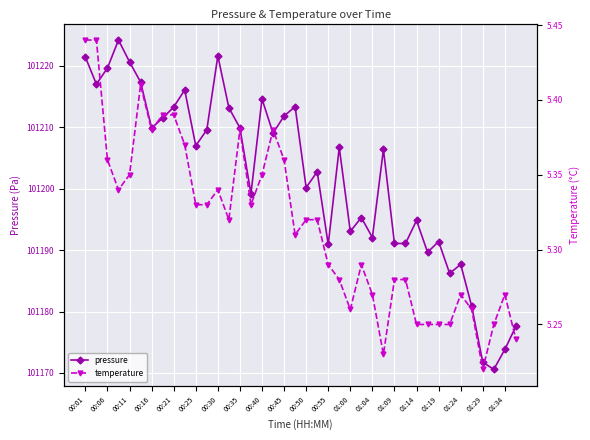

How many interior local peaks does the pressure series have?

12